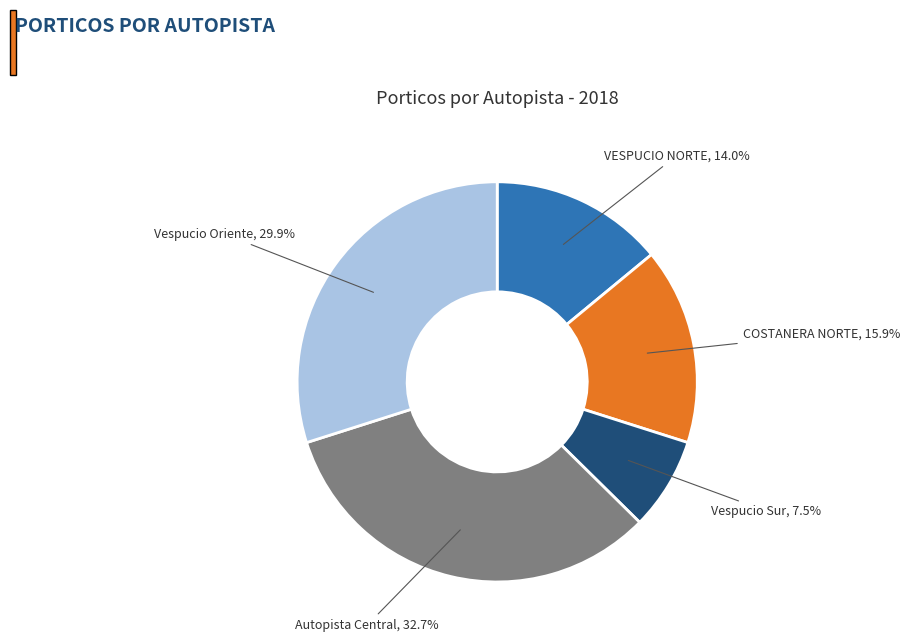

Is there a majority slice in this chart?

No